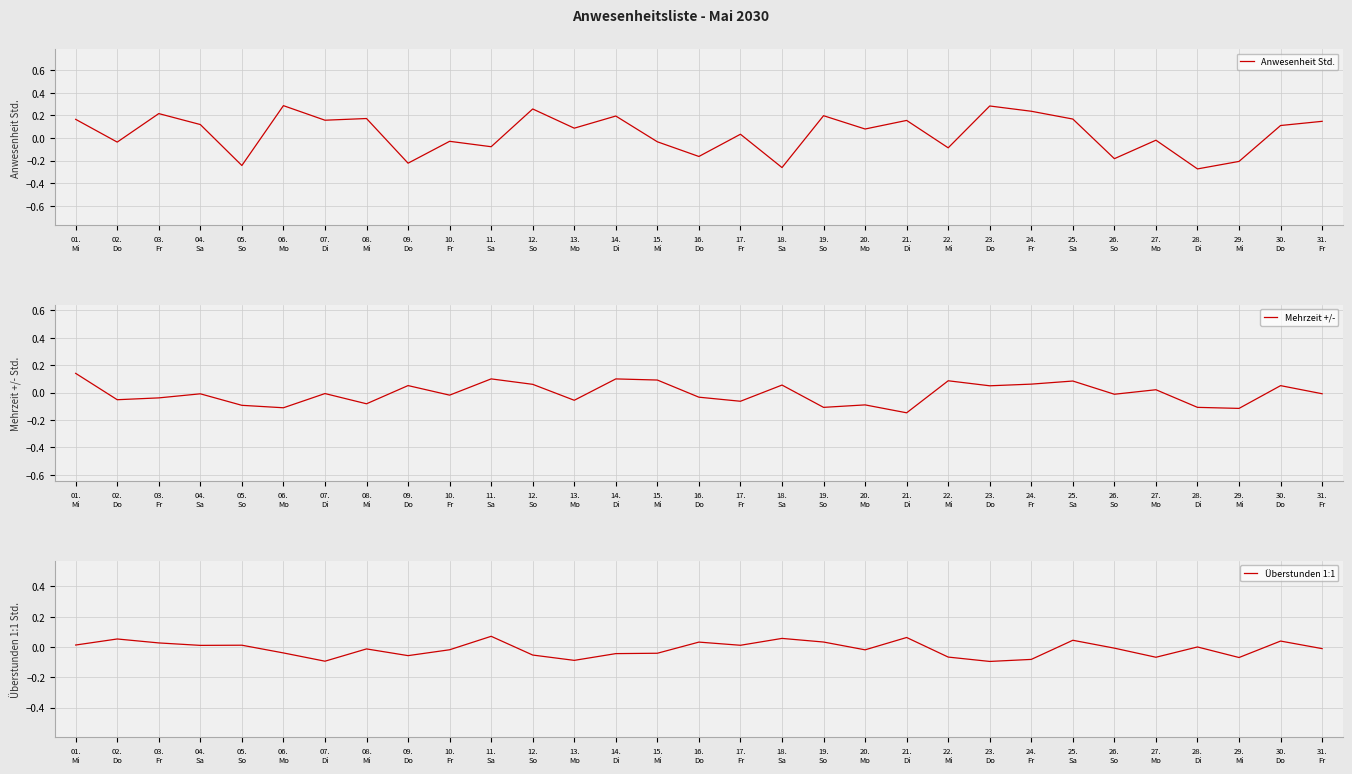

How many times do Anwesenheit Std. and Überstunden 1:1 cross each other?

16